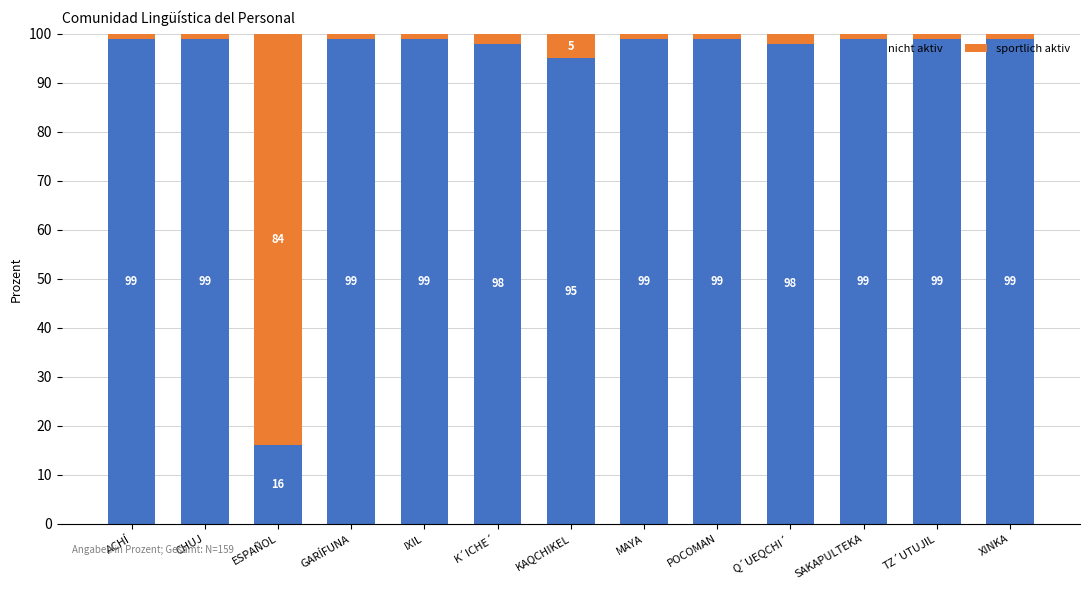

The value of nicht aktiv at CHUJ is 136. True or false?

False